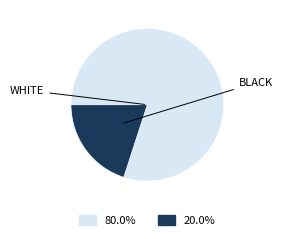

Is there any slice that represents more than half of the pie?

Yes